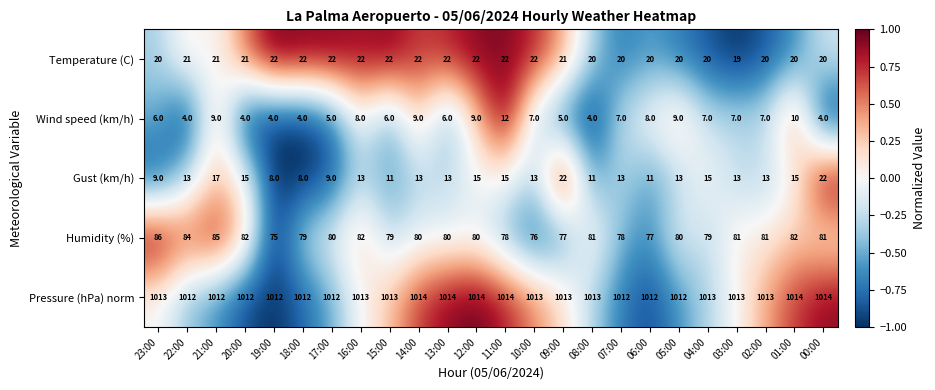

What is the total value across all series at 14:00?

1138